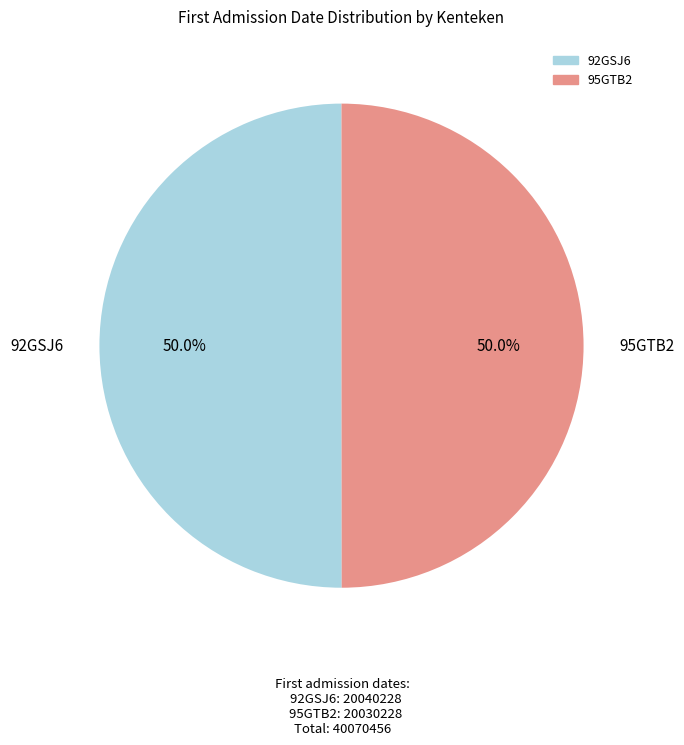

Approximately how many times larger is the value at 95GTB2 compared to 92GSJ6?

1.0